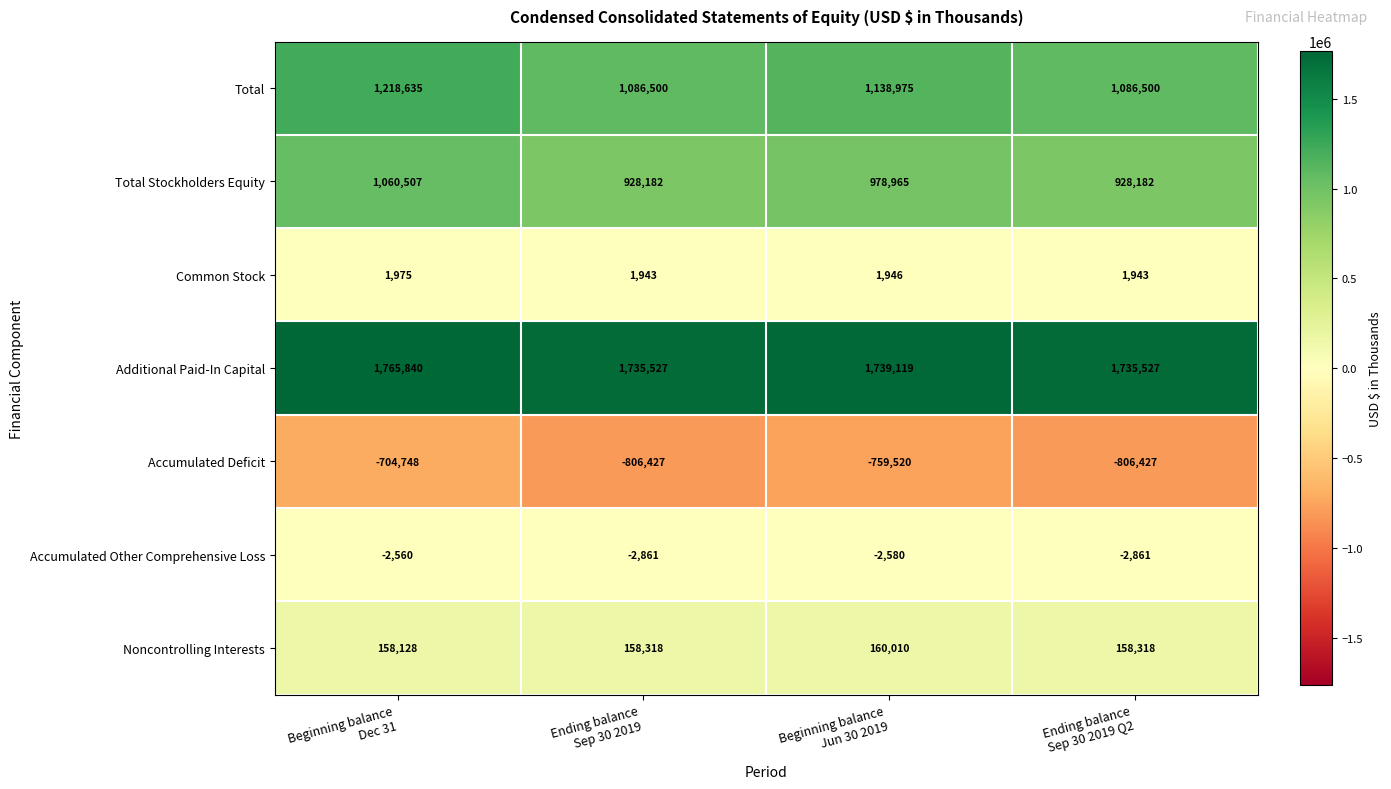

Which series has the largest range (max minus min)?

Total Stockholders Equity